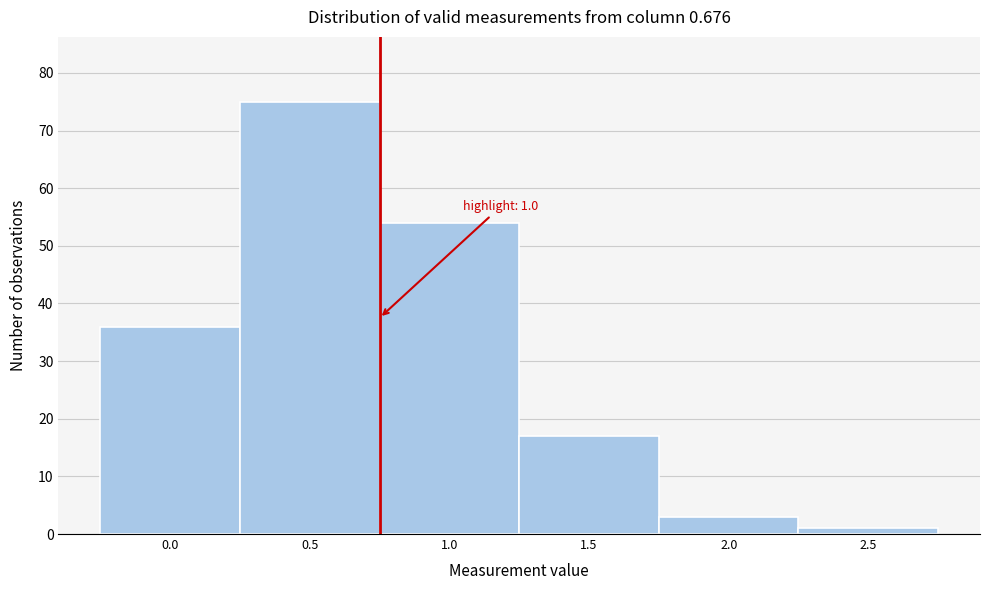

Reading left to right, what are all the values shown in this chart?

0.0=36	0.5=75	1.0=54	1.5=17	2.0=3	2.5=1